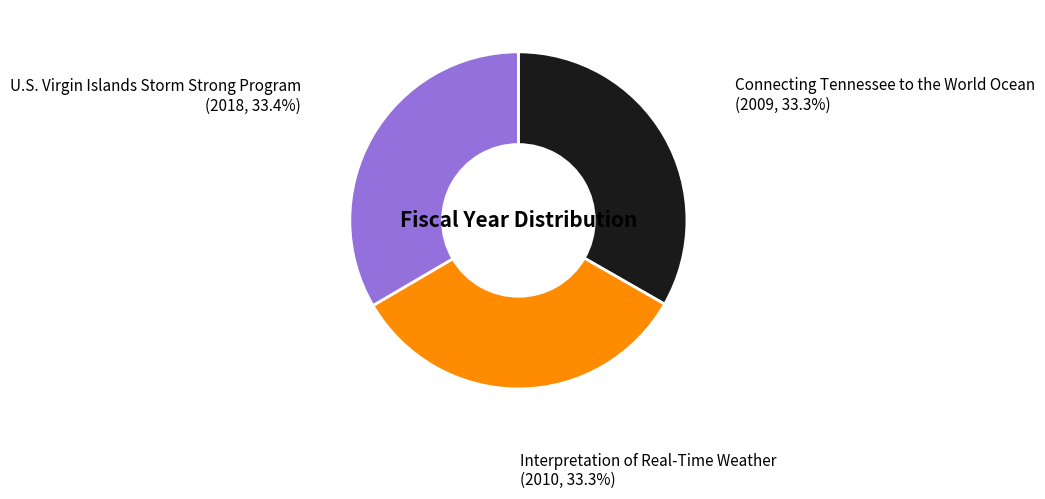

Approximately how many times larger is the value at Interpretation of Real-Time Weather compared to U.S. Virgin Islands Storm Strong Program?

1.0